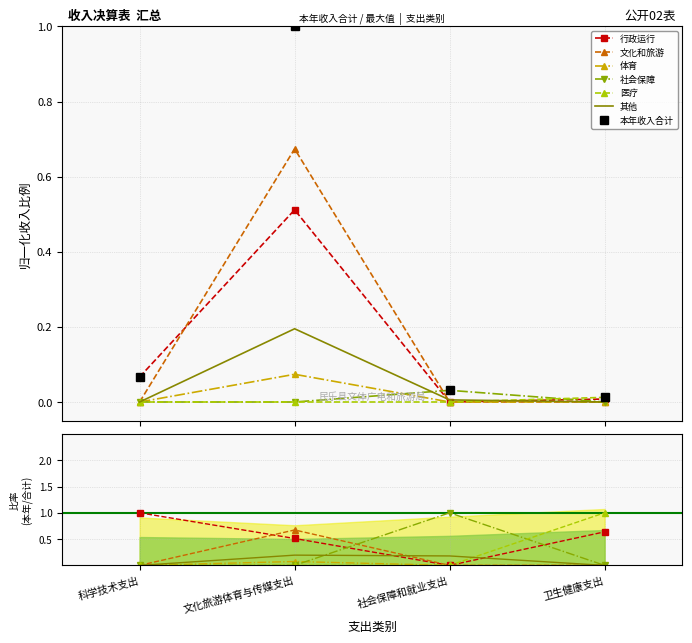

What is the difference between the 行政运行 values at 社会保障和就业支出 and 科学技术支出?

0.1